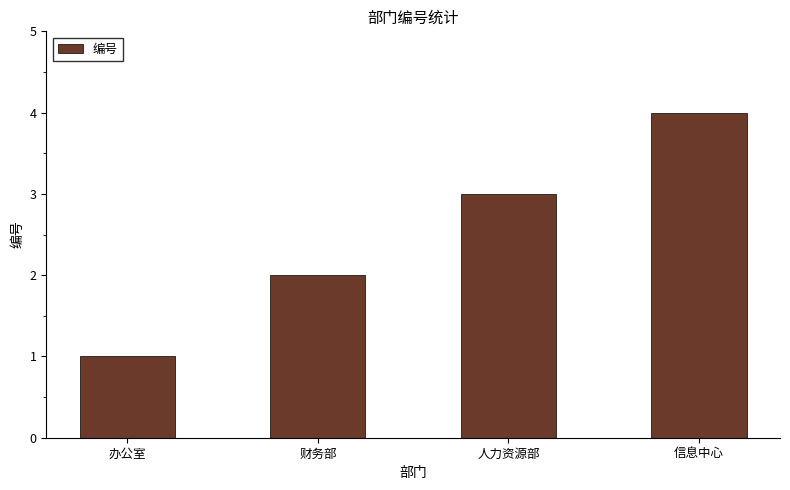

Approximately how many times larger is the value at 信息中心 compared to 人力资源部?

1.3